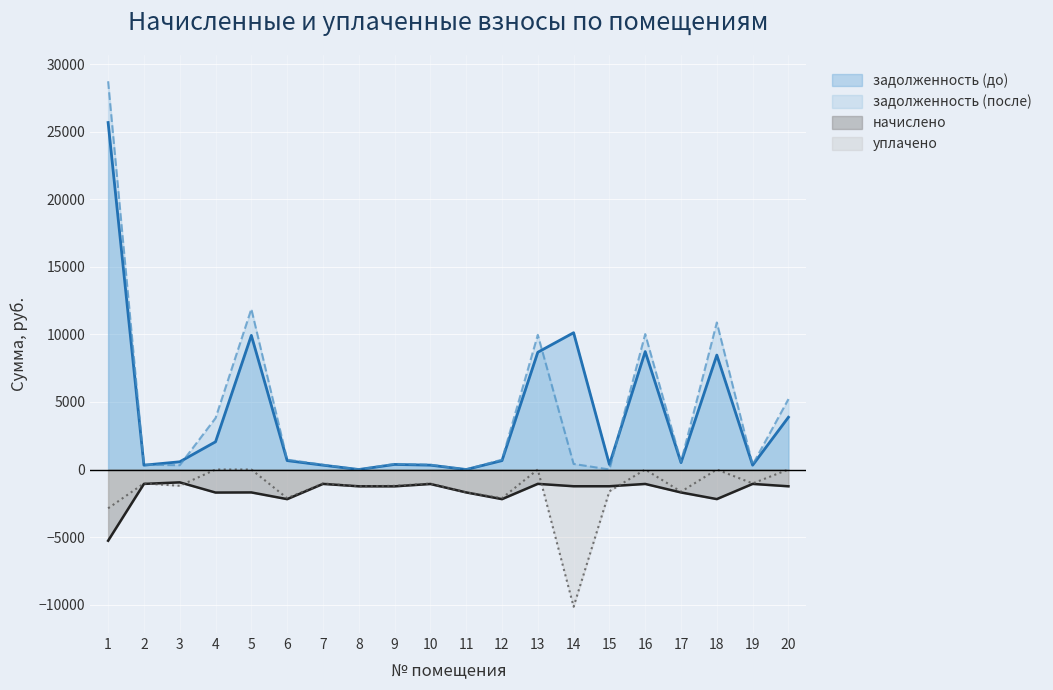

Does the chart display data point markers on the line(s)?

No